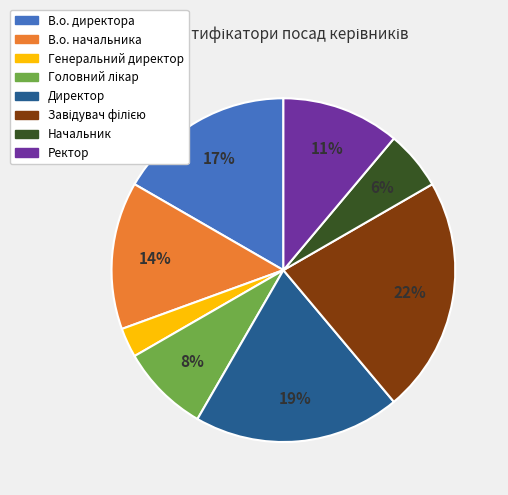

Count the number of slices in the pie.

8